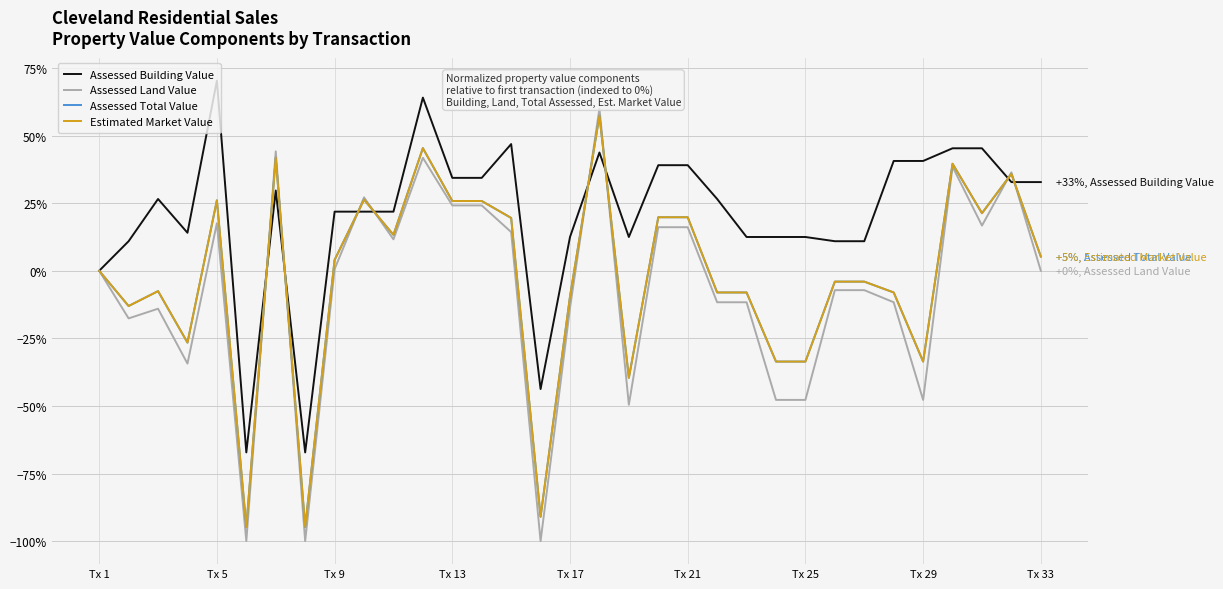

What is the difference between the maximum and minimum values in the Estimated Market Value series?

152.1